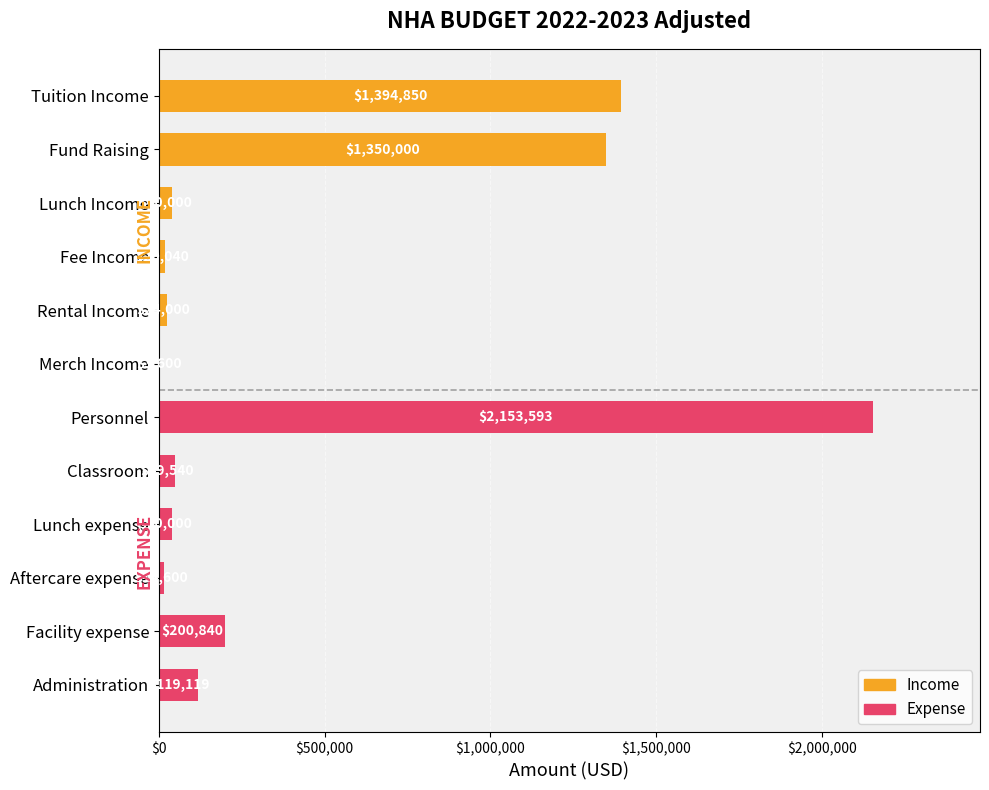

Between $500,000 and $1,500,000, which series saw the biggest shift?

Income